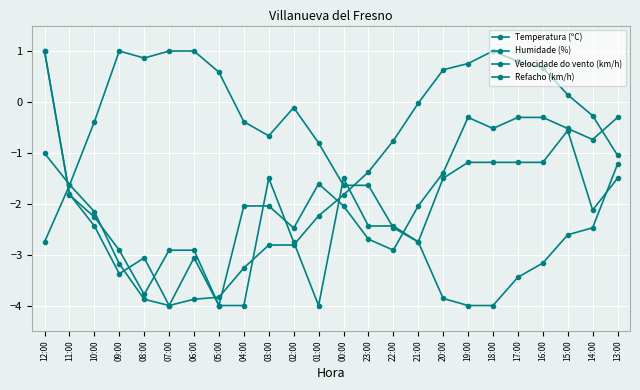

Is it true that Refacho (km/h) equals -6.5 at 08:00?

False